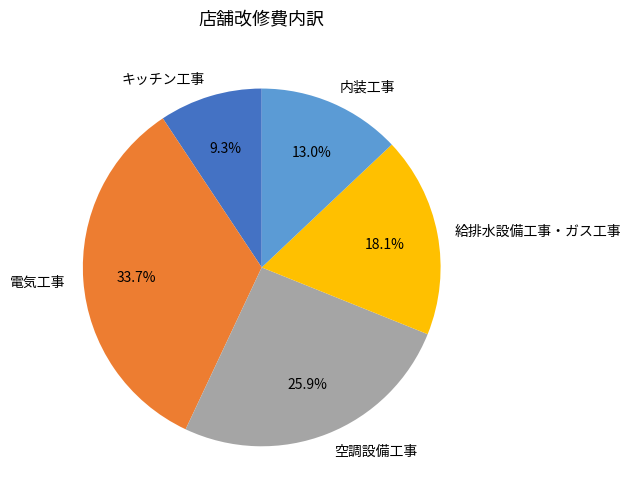

How many slices are in this pie chart?

5